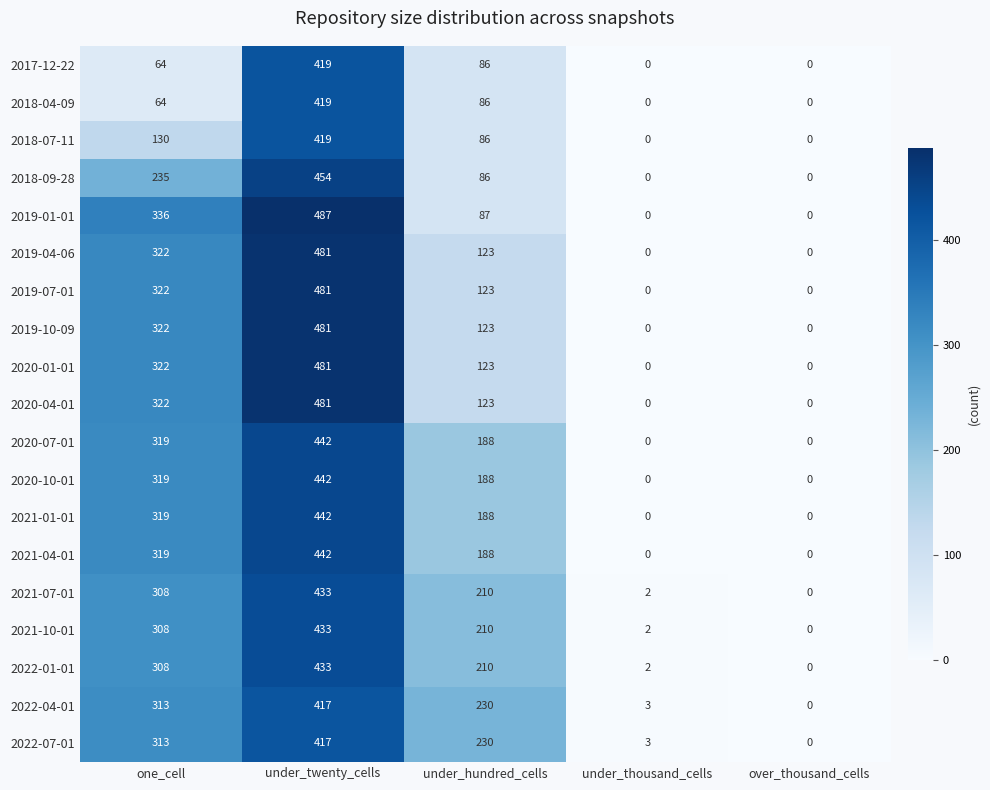

What is the total value across all series at under_thousand_cells?

12